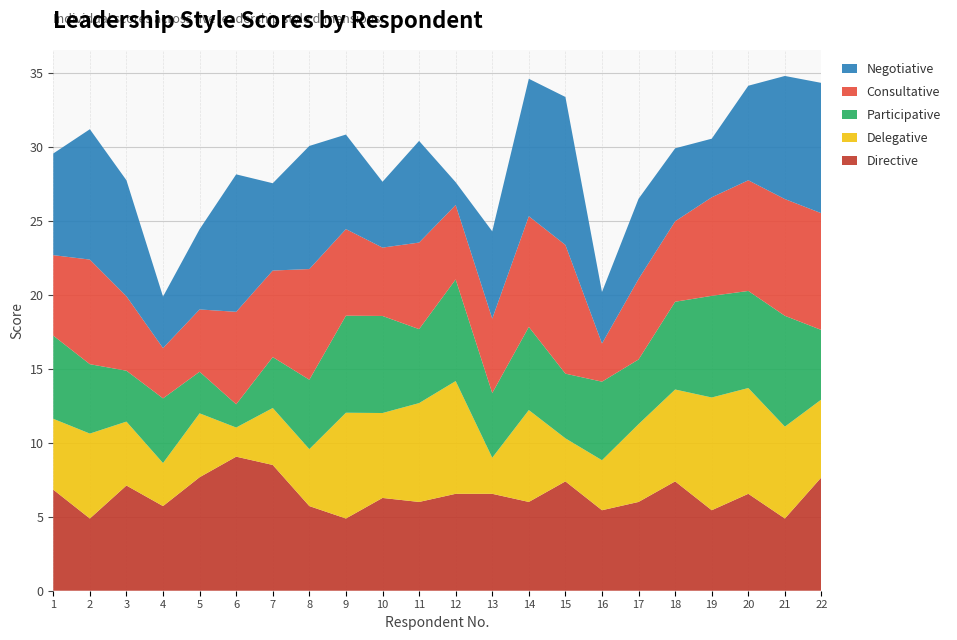

Reading left to right, what are all the values shown in this chart?

Directive: 1=6.8	2=4.9	3=7.1	4=5.7	5=7.7	6=9.1	7=8.5	8=5.7	9=4.9	10=6.3	11=6.0	12=6.5	13=6.5	14=6.0	15=7.4	16=5.4	17=6.0	18=7.4	19=5.4	20=6.5	21=4.9	22=7.7
Delegative: 1=4.8	2=5.7	3=4.3	4=2.9	5=4.3	6=2.0	7=3.9	8=3.9	9=7.2	10=5.7	11=6.7	12=7.6	13=2.4	14=6.2	15=2.9	16=3.4	17=5.3	18=6.2	19=7.6	20=7.2	21=6.2	22=5.3
Participative: 1=5.6	2=4.7	3=3.4	4=4.4	5=2.8	6=1.6	7=3.4	8=4.7	9=6.6	10=6.6	11=5.0	12=6.9	13=4.4	14=5.6	15=4.4	16=5.3	17=4.4	18=5.9	19=6.9	20=6.6	21=7.5	22=4.7
Consultative: 1=5.4	2=7.1	3=5.0	4=3.4	5=4.2	6=6.2	7=5.8	8=7.5	9=5.8	10=4.6	11=5.8	12=5.0	13=5.0	14=7.5	15=8.7	16=2.6	17=5.4	18=5.4	19=6.7	20=7.5	21=7.9	22=7.9
Negotiative: 1=6.9	2=8.8	3=7.8	4=3.5	5=5.4	6=9.3	7=5.9	8=8.3	9=6.4	10=4.5	11=6.9	12=1.5	13=5.9	14=9.3	15=10.0	16=3.5	17=5.4	18=4.9	19=4.0	20=6.4	21=8.3	22=8.8